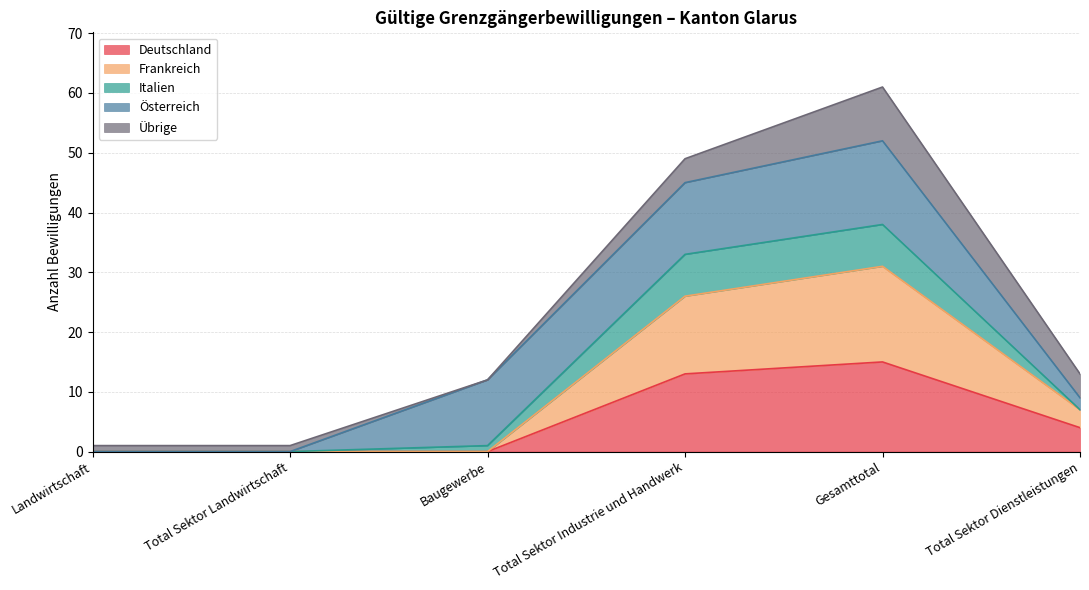

Where is the first local maximum for Frankreich?

Gesamttotal